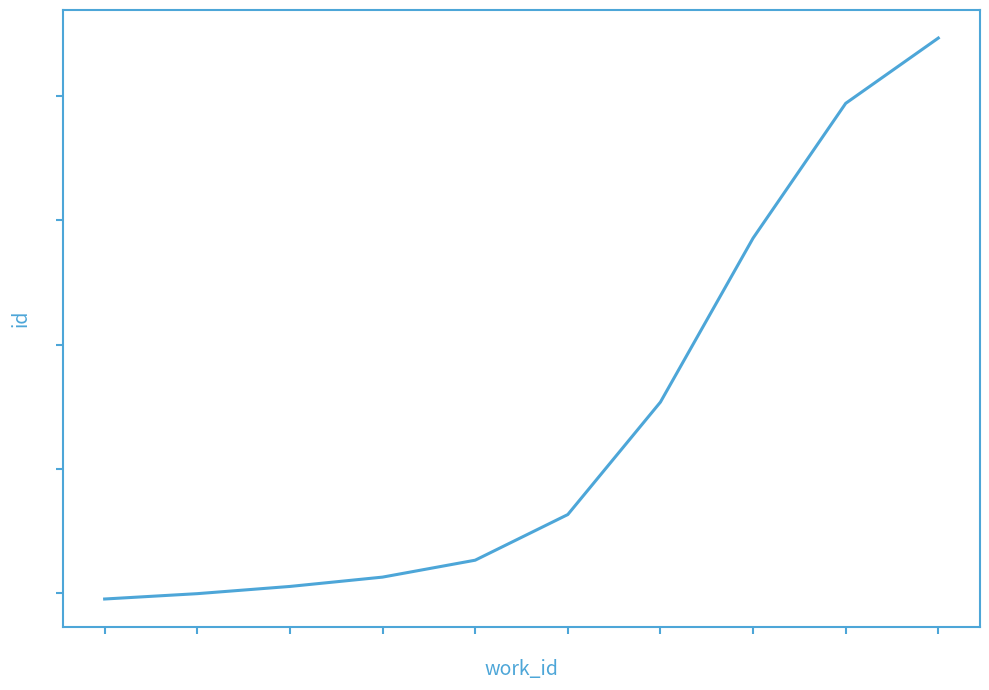

What is the average value?

16383